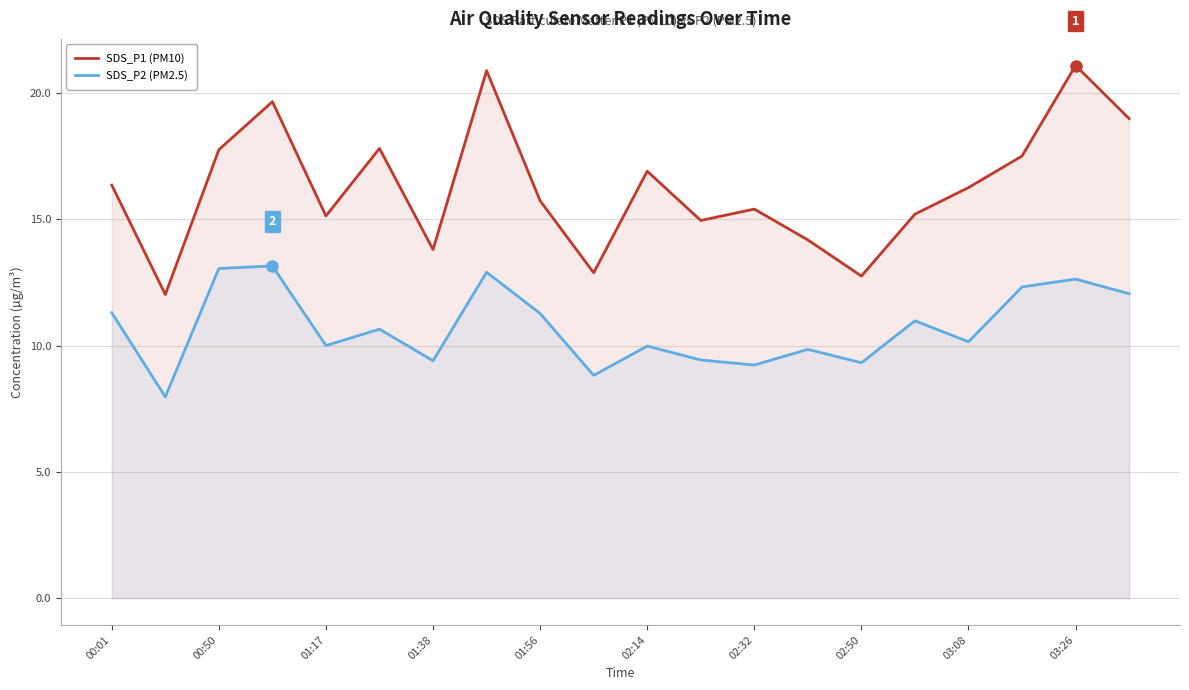

How many distinct data groups are displayed?

2